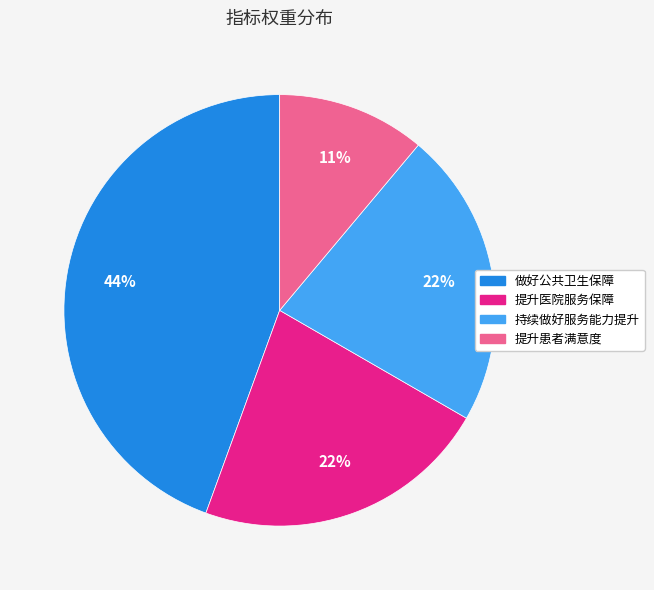

To the nearest percent, what is the difference between the largest and smallest slice percentages?

33%